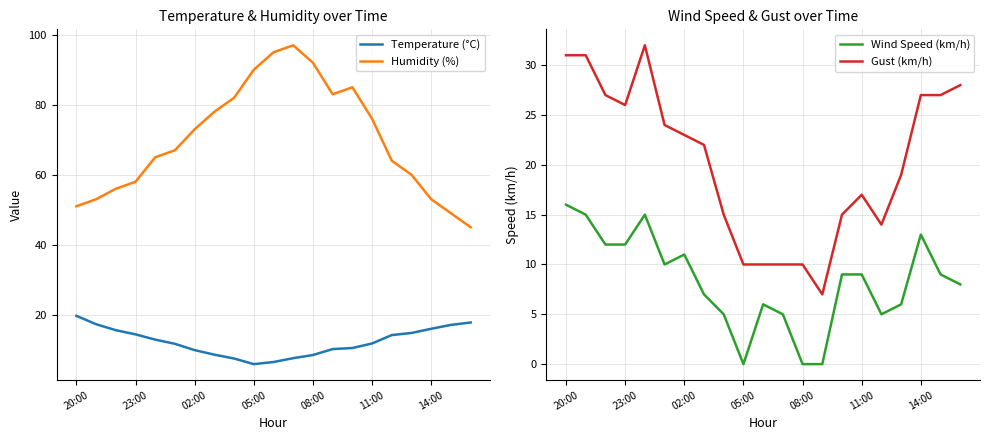

Is this an area chart (filled region under the line)?

No